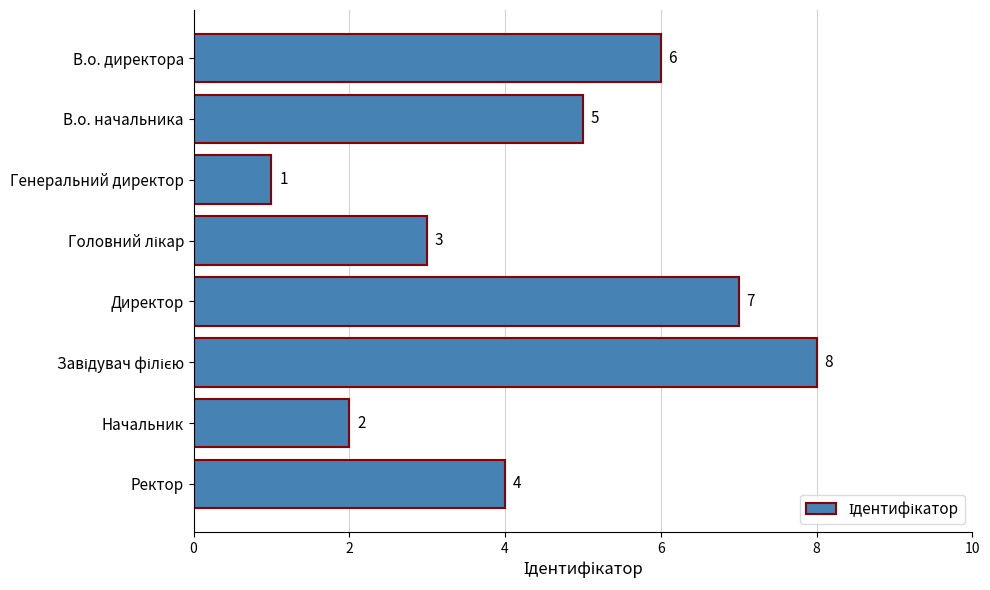

Reading top to bottom, extract all data points from this chart.

6	5	1	3	7	8	2	4